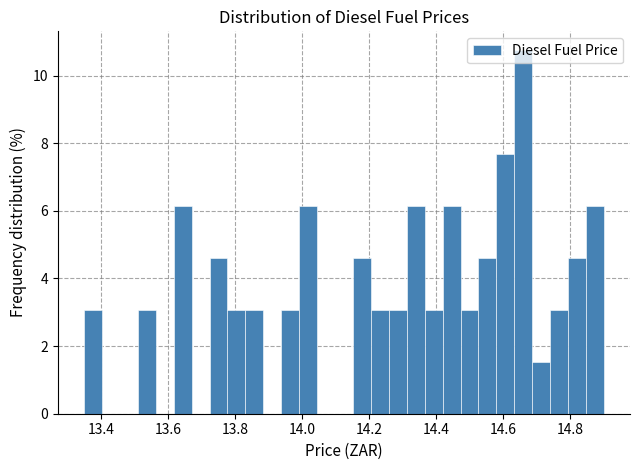

Around what value on the x-axis is the tallest bar? Give the approximate position of its centre, as read against the axis.

14.66